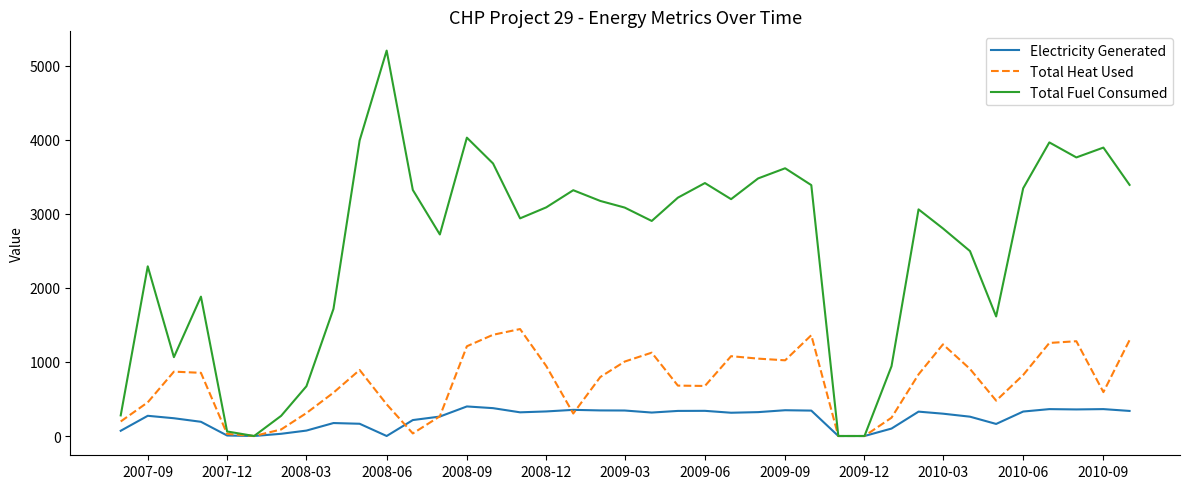

How many interior local peaks does the Total Fuel Consumed series have?

10